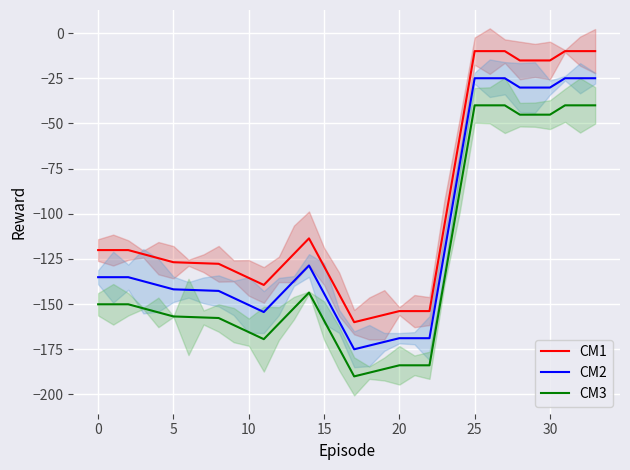

Which series has the widest spread of values?

CM1